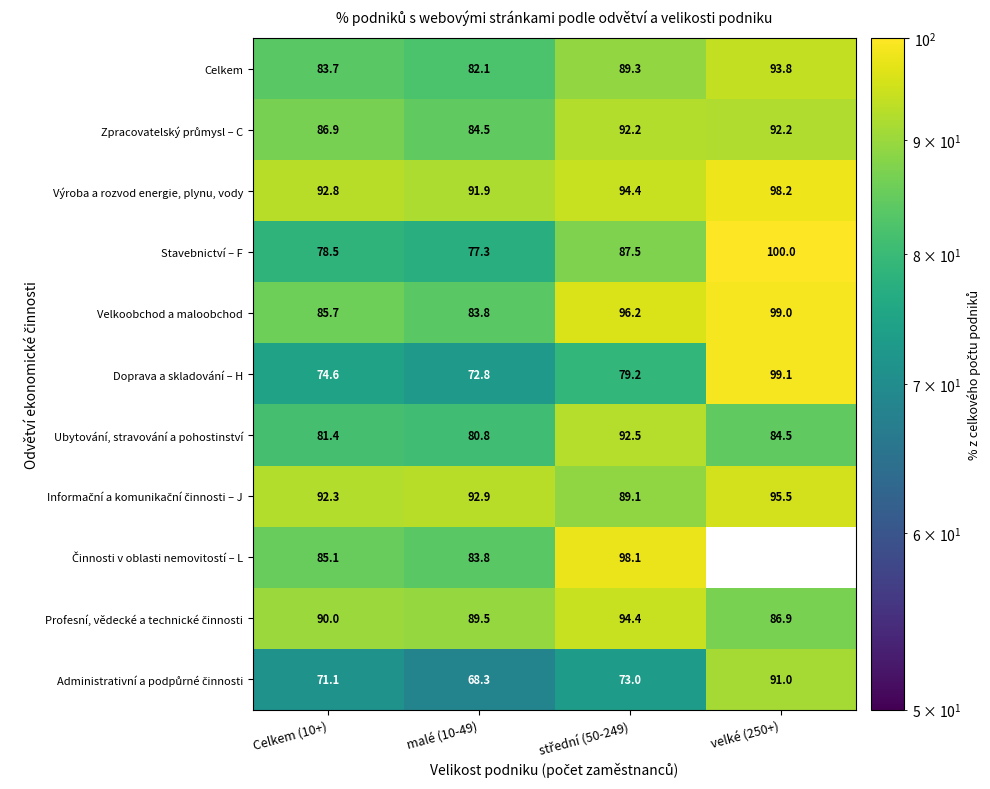

Is the value of Celkem at malé (10-49) greater than the value of Velkoobchod a maloobchod at velké (250+)?

No